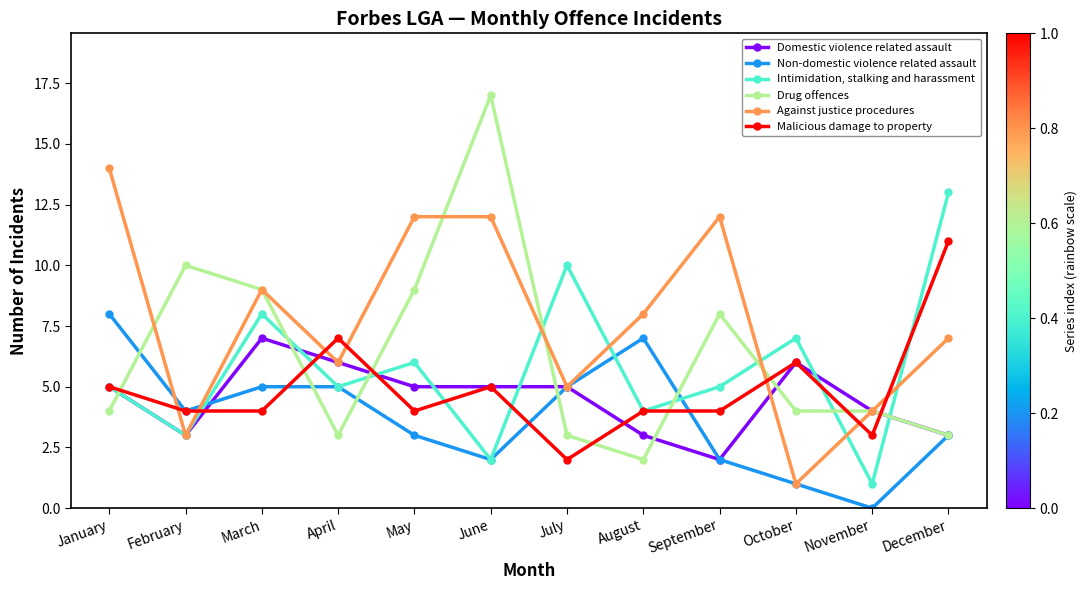

Between July and November, which series saw the biggest shift?

Intimidation, stalking and harassment